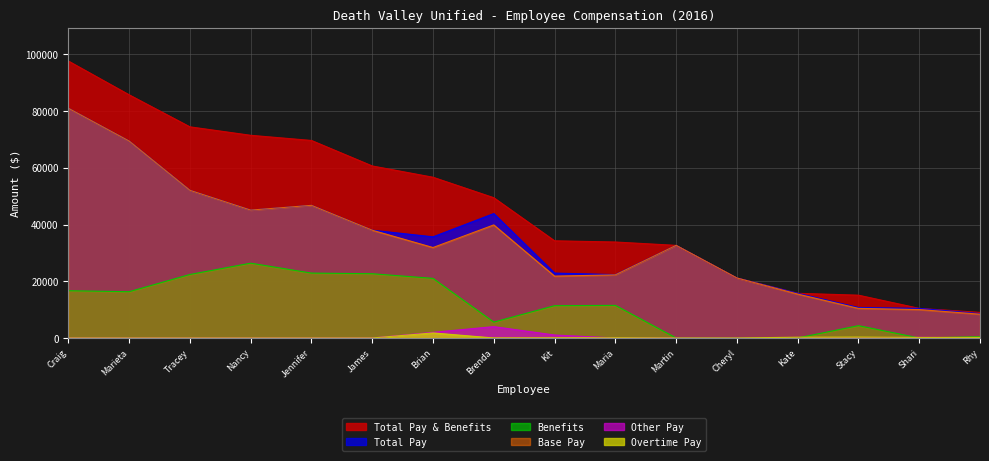

True or false: Benefits has more than 1 interior local peaks.

True